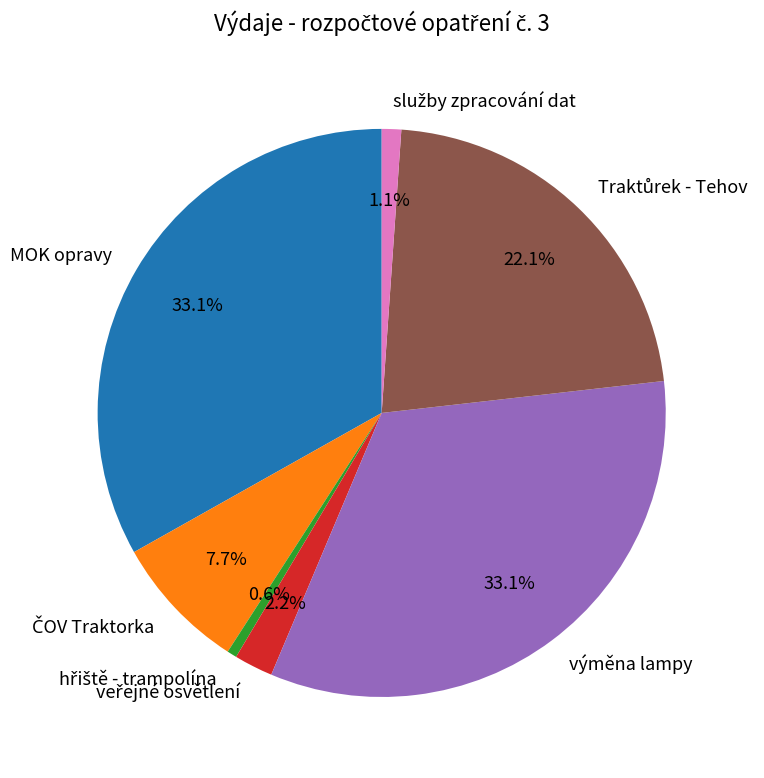

Is there a majority slice in this chart?

No